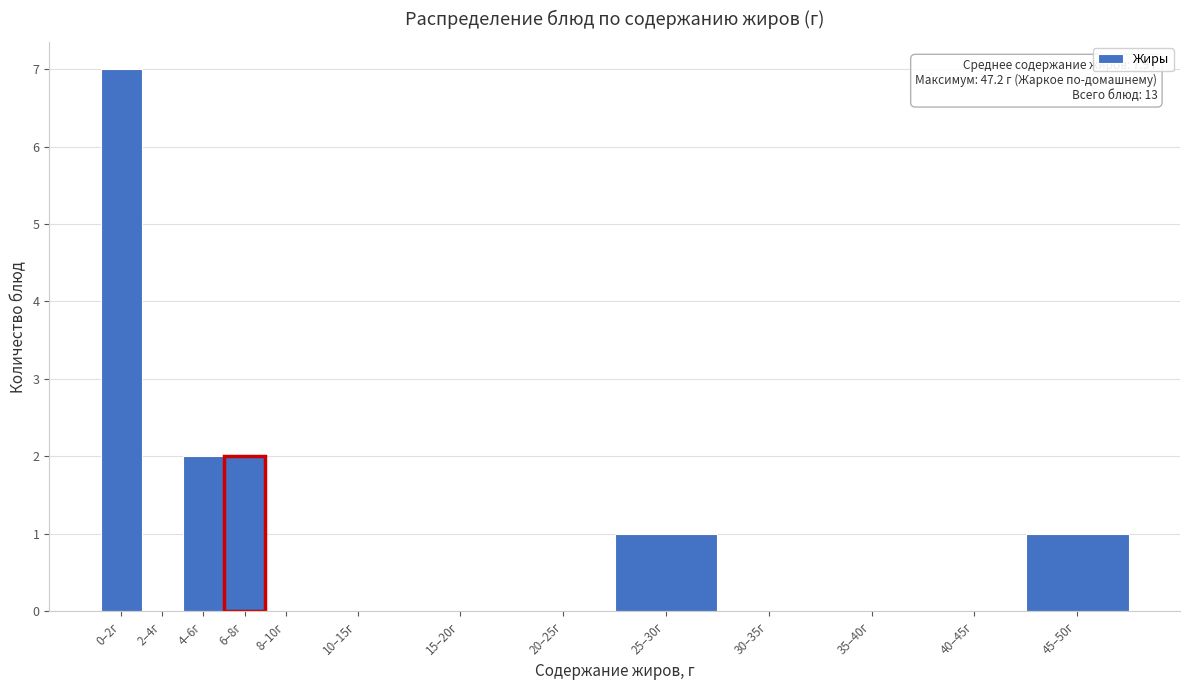

Reading left to right, list all the values displayed in this chart.

0–2г=7	2–4г=0	4–6г=2	6–8г=2	8–10г=0	10–15г=0	15–20г=0	20–25г=0	25–30г=1	30–35г=0	35–40г=0	40–45г=0	45–50г=1